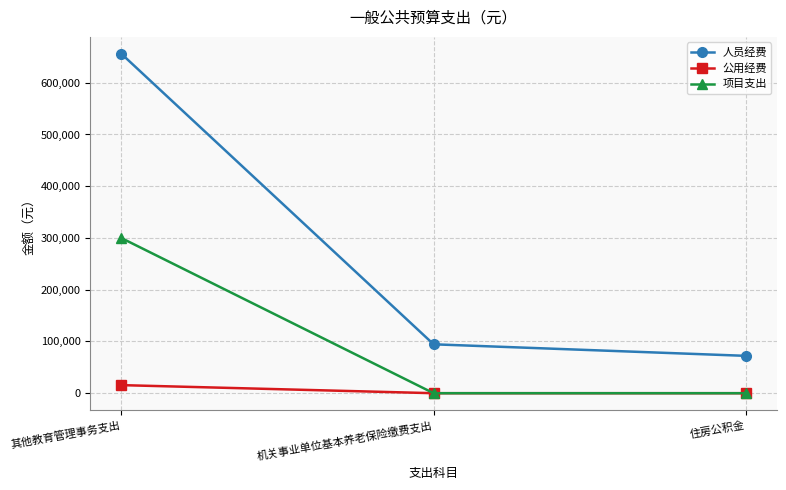

Count the 公用经费 values in the range 0 to 15591.

3